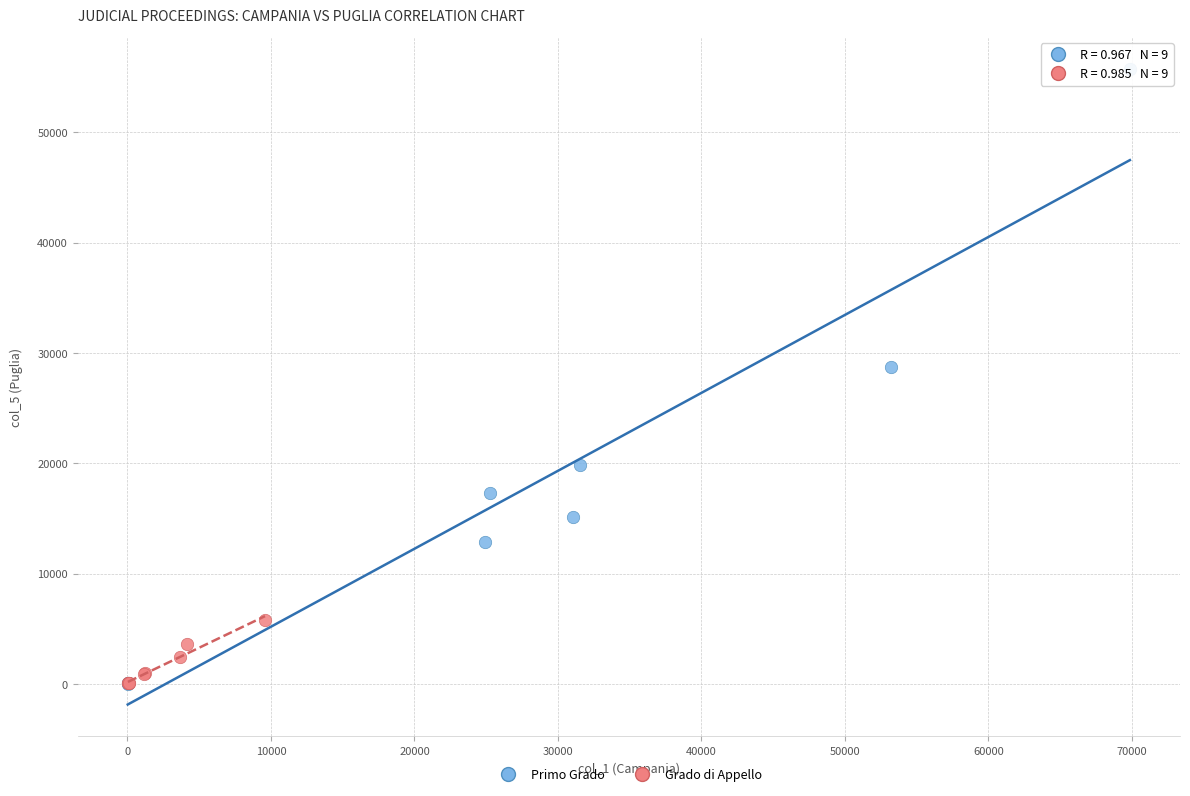

Which series contains the highest Y value?

Primo Grado